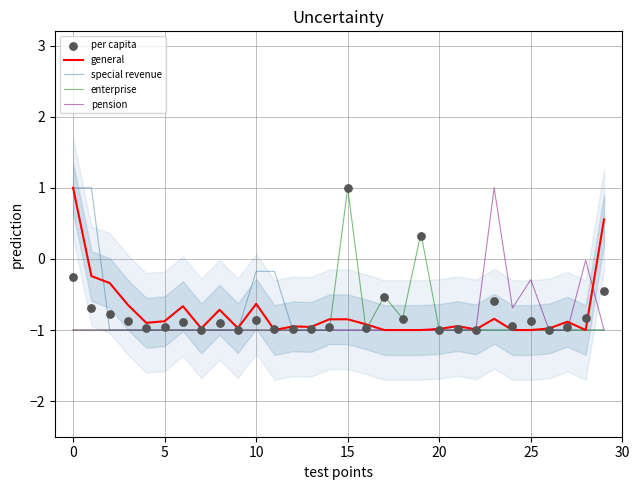

At how many categories does at least one series exceed 0?

6